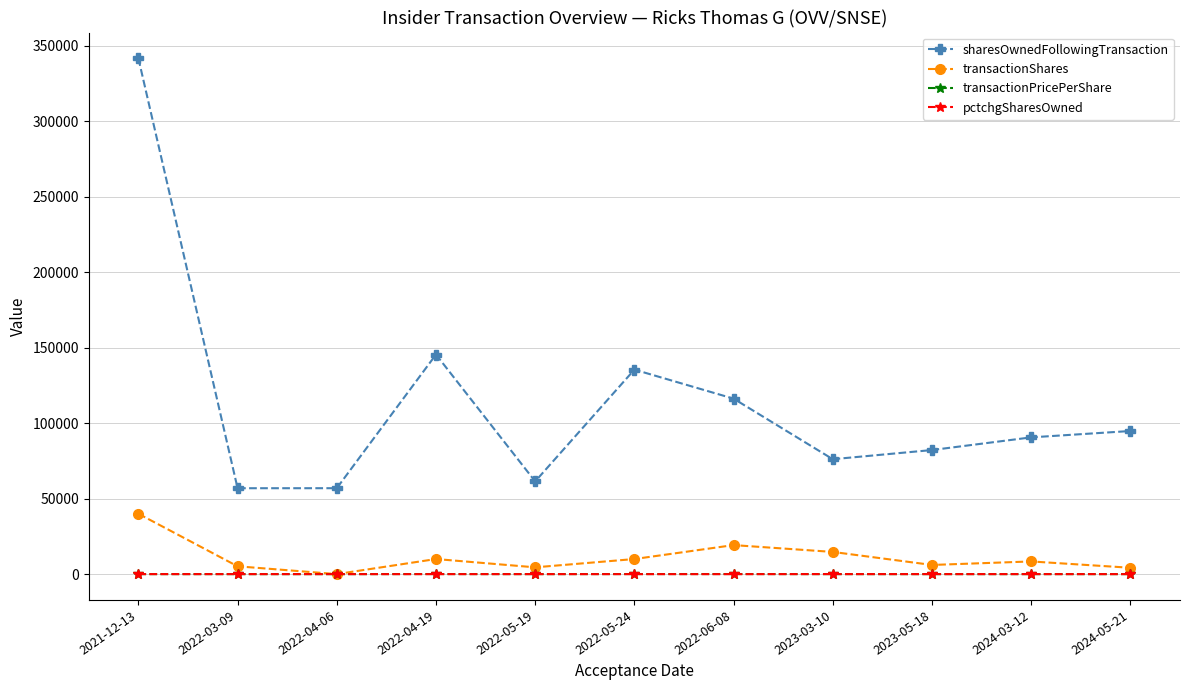

What position from the right is 2022-03-09?

10